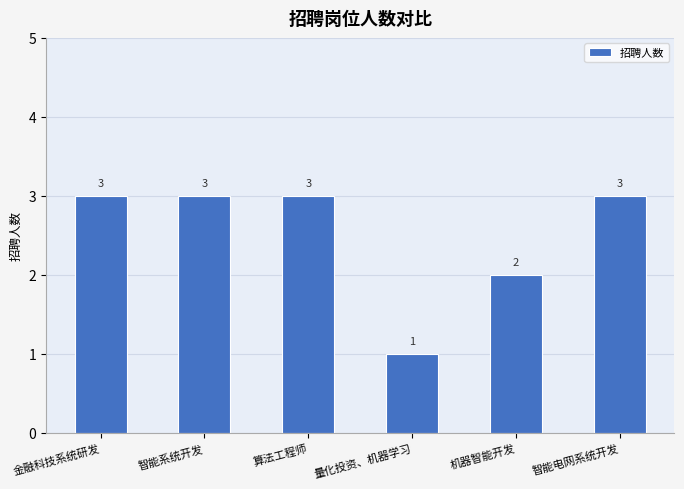

Which category has the lowest value across all series?

量化投资、机器学习